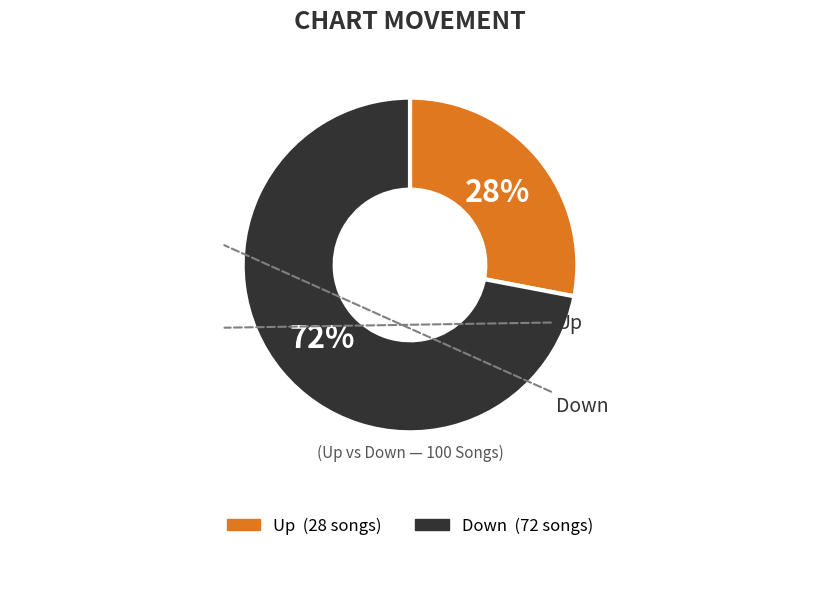

To the nearest percent, what is the difference between the largest and smallest slice percentages?

44%